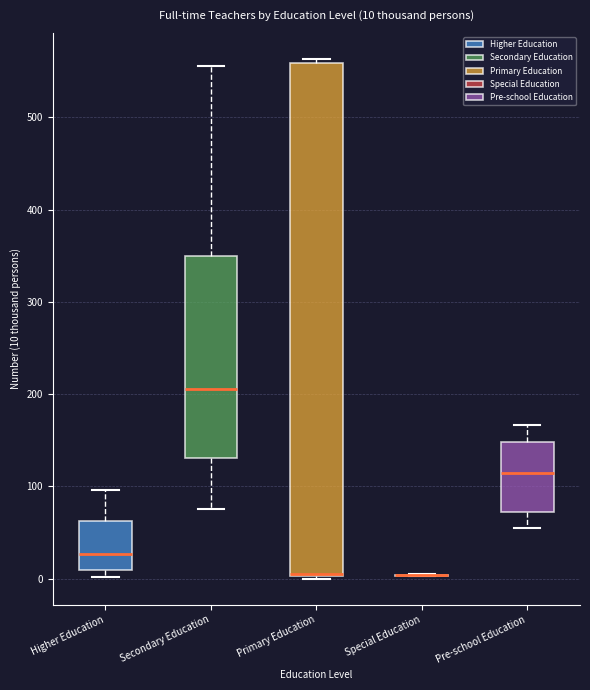

Comparing the boxes themselves (not the whiskers), which one is the tallest?

Primary Education